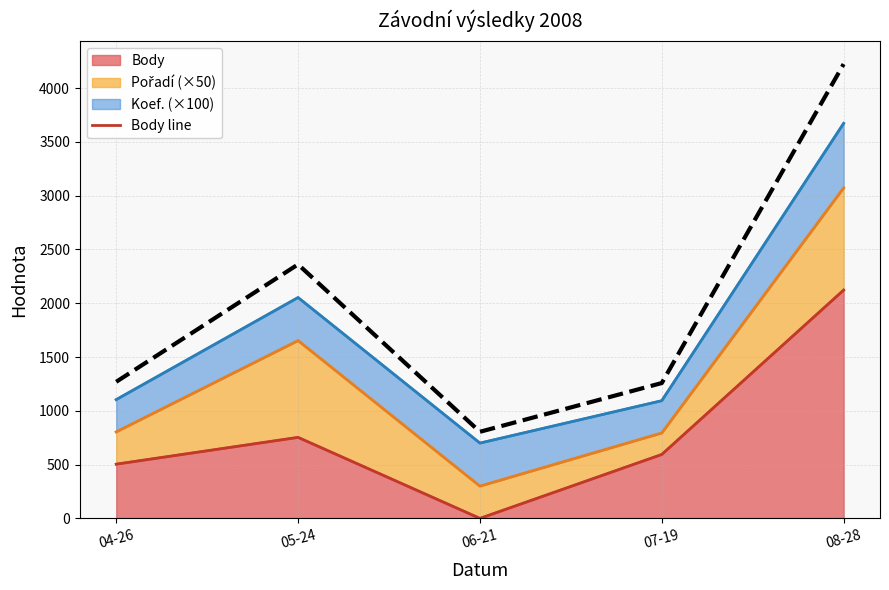

Does the chart display data point markers on the line(s)?

No